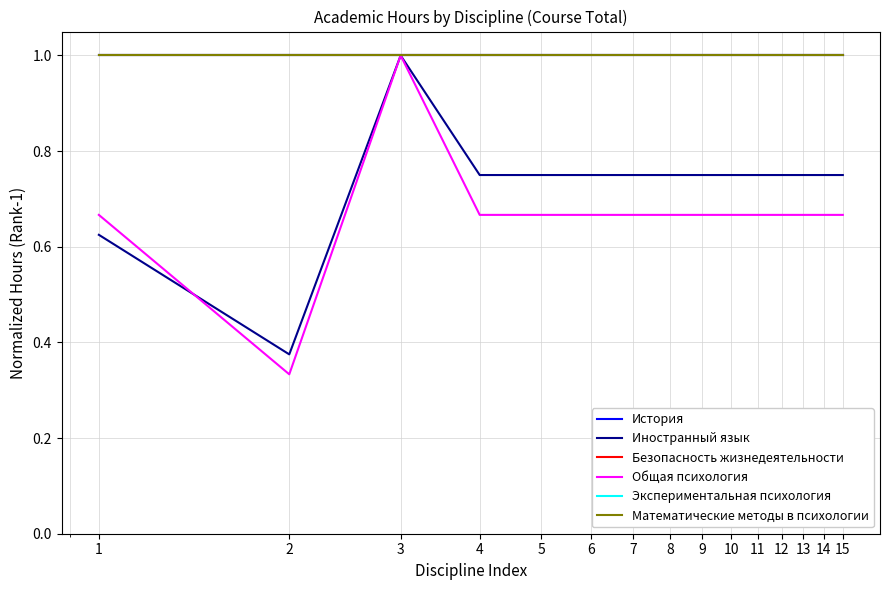

Does the chart have visible grid lines?

Yes